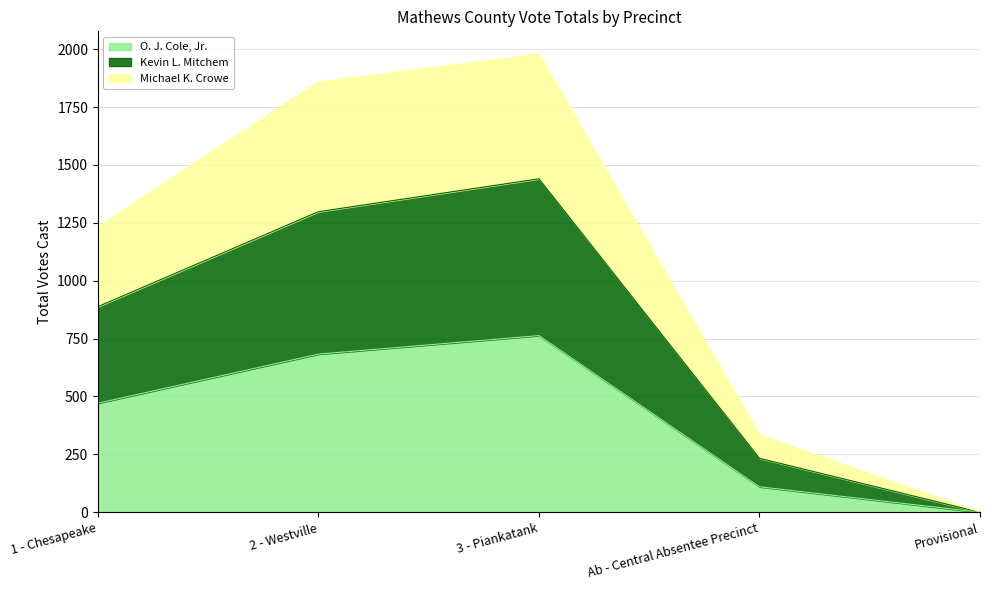

What are all the series names shown in the legend?

O. J. Cole, Jr., Kevin L. Mitchem, Michael K. Crowe